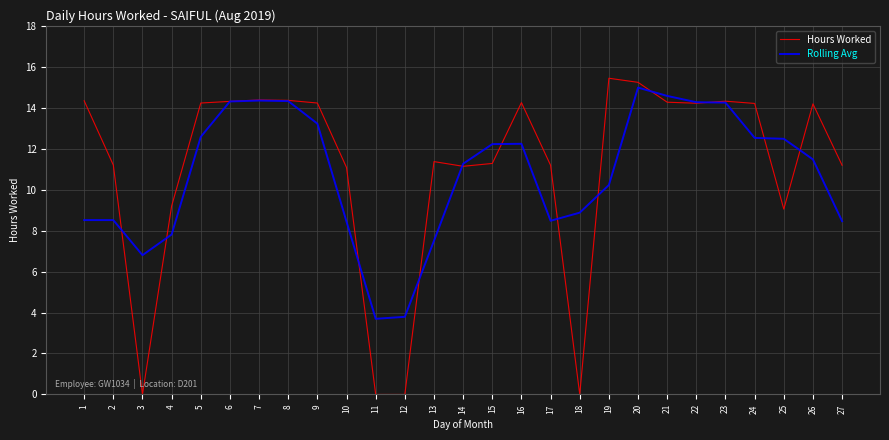

Between 13 and 26, which series saw the biggest shift?

Rolling Avg